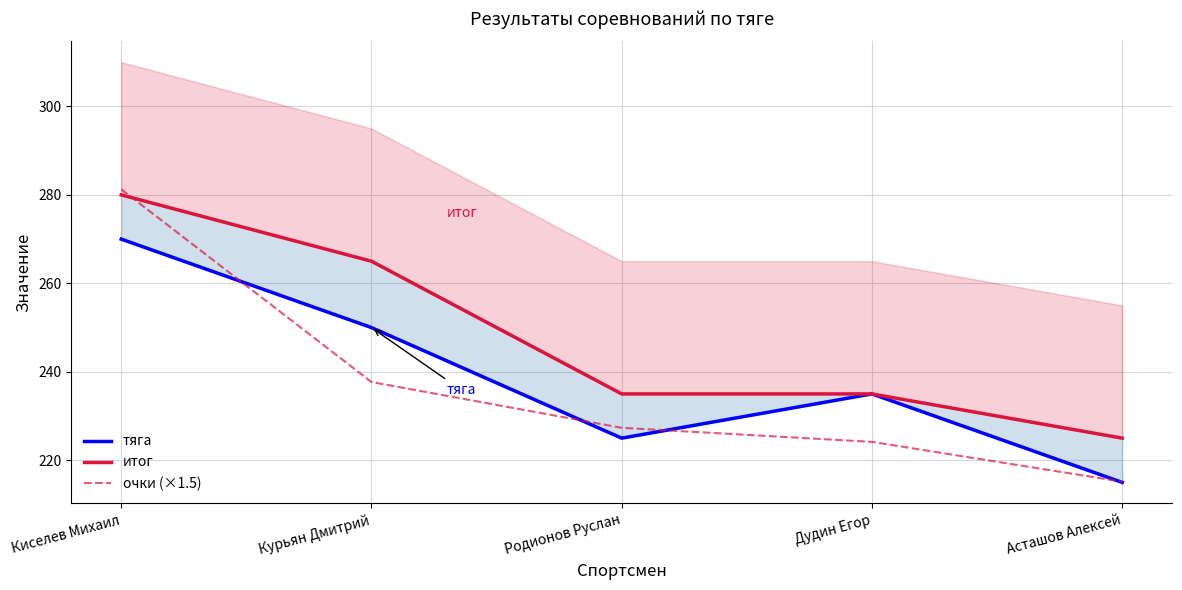

Reading right to left, what are all the values shown in this chart?

тяга: Асташов Алексей=215.0	Дудин Егор=235.0	Родионов Руслан=225.0	Курьян Дмитрий=250.0	Киселев Михаил=270.0
итог: Асташов Алексей=225.0	Дудин Егор=235.0	Родионов Руслан=235.0	Курьян Дмитрий=265.0	Киселев Михаил=280.0
очки (×1.5): Асташов Алексей=215.2	Дудин Егор=224.2	Родионов Руслан=227.3	Курьян Дмитрий=237.7	Киселев Михаил=281.3